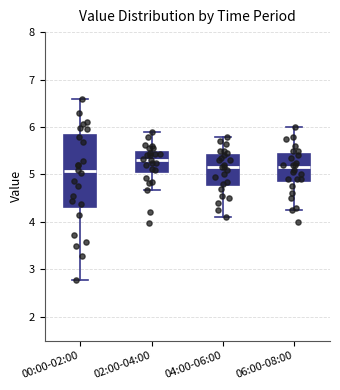

Where does the lower whisker of the box for 00:00-02:00 end on the y-axis? The values are not printed on the chart, so give them approximately, as read against the axis.

2.8